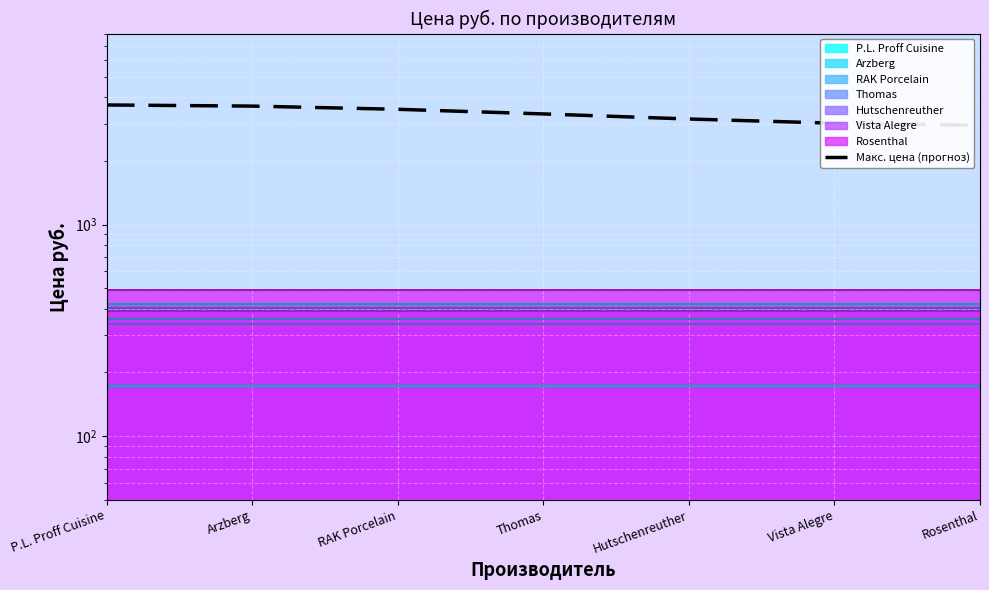

What is the label of the 3rd point from the right?

Hutschenreuther